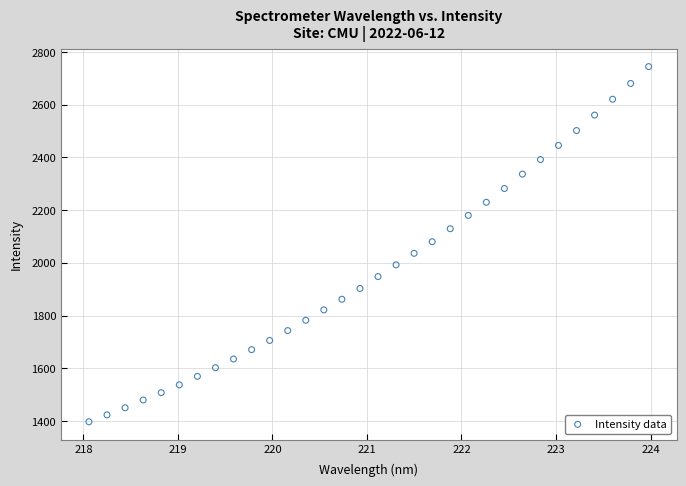

What is the range of Y values (max minus min)?

1347.4